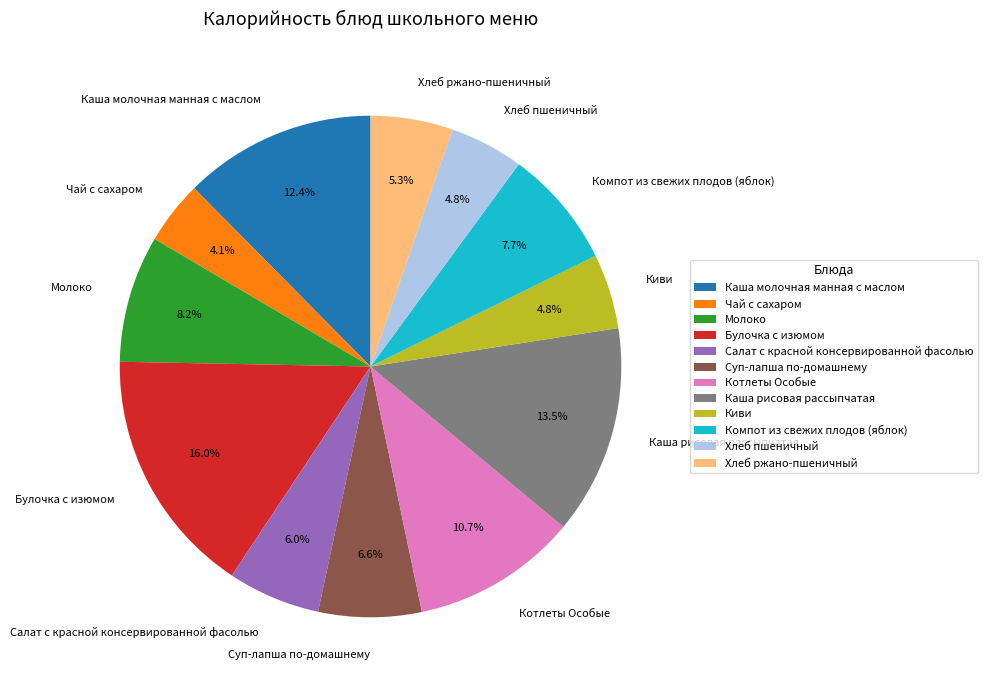

Does any single category account for the majority?

No